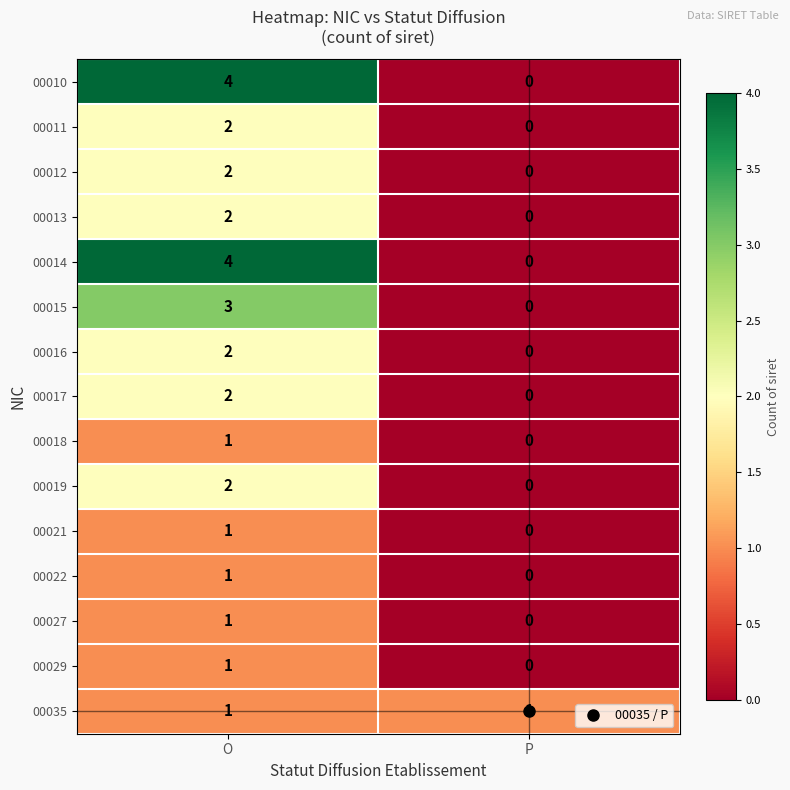

List the labels in order of 00015 value, smallest first.

P, O